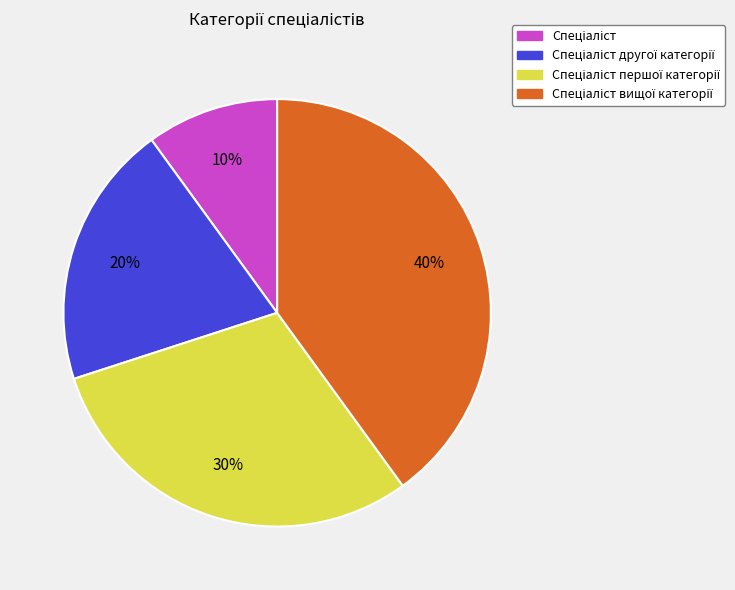

To the nearest percent, what is the average slice percentage?

25%